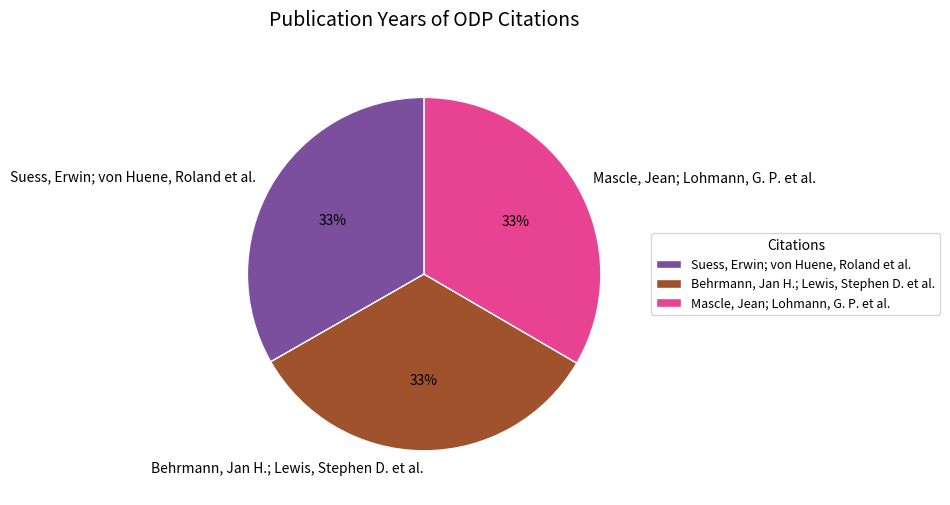

To the nearest percent, what is the average slice percentage?

33%